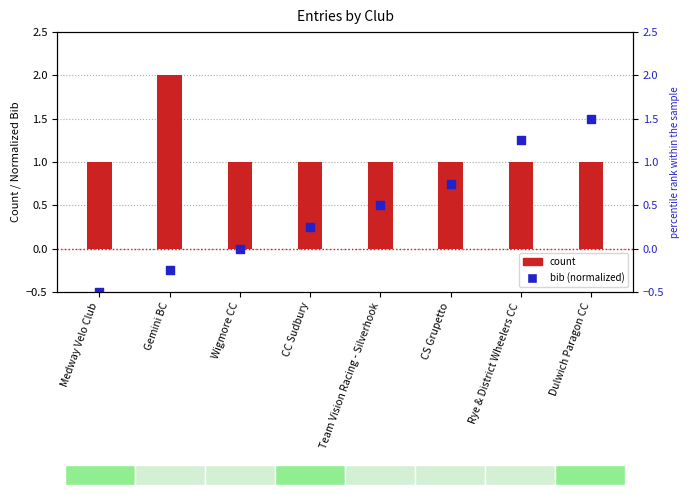

Is the value of count at Gemini BC greater than the value of bib (normalized) at CC Sudbury?

Yes